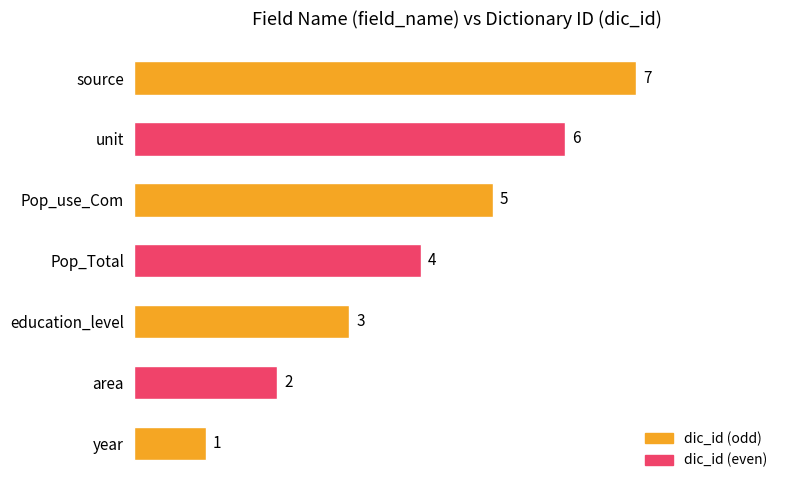

What is the ratio of the value at area to the value at Pop_Total?

0.5